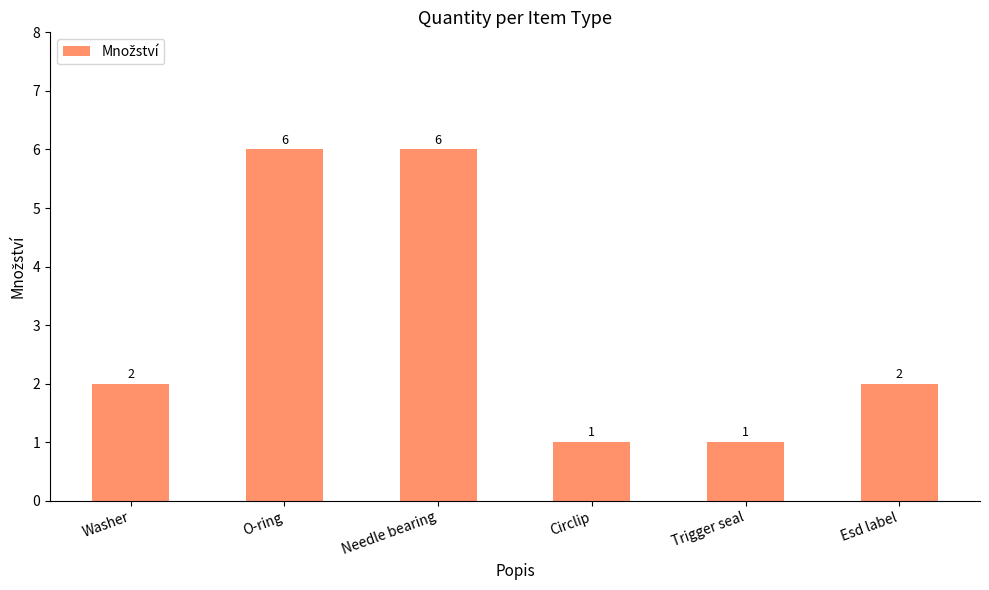

Reading left to right, what are all the values shown in this chart?

Washer=2	O-ring=6	Needle bearing=6	Circlip=1	Trigger seal=1	Esd label=2